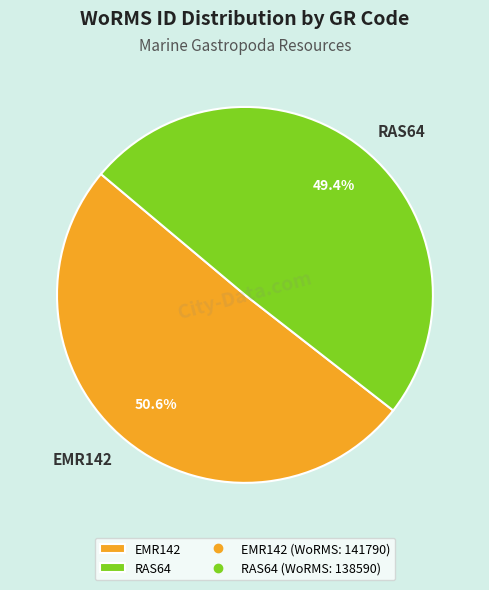

Between RAS64 and EMR142, which is larger?

EMR142